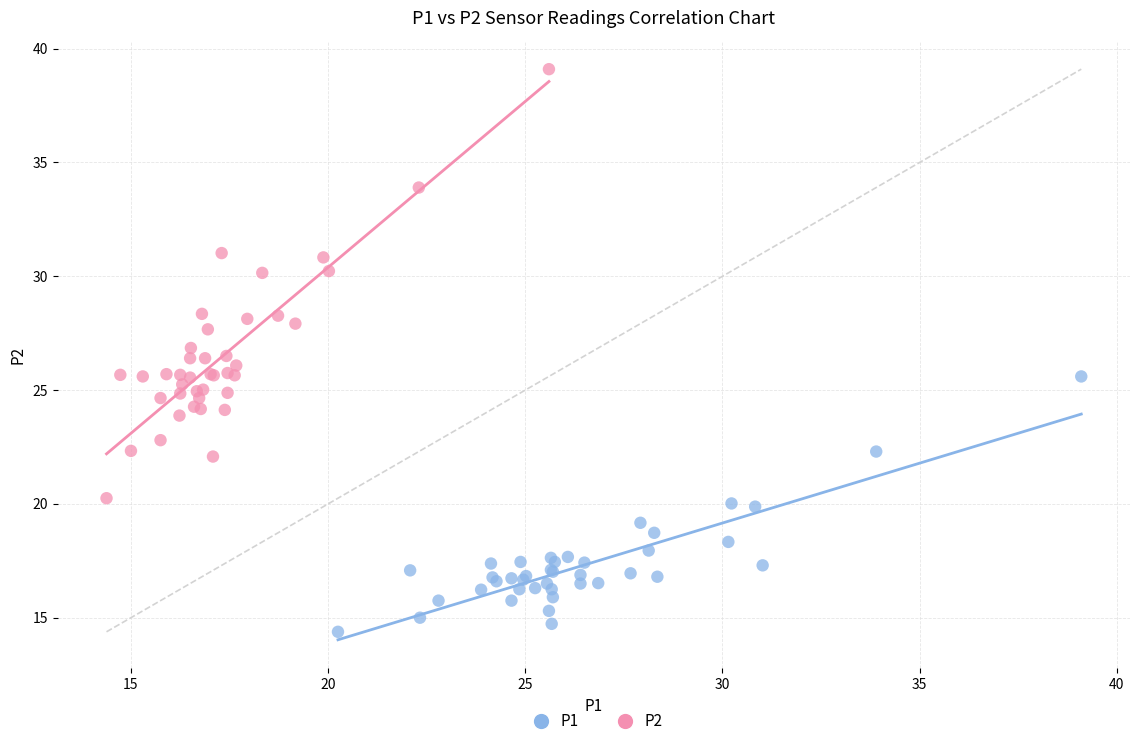

Which series contains the highest Y value?

P2